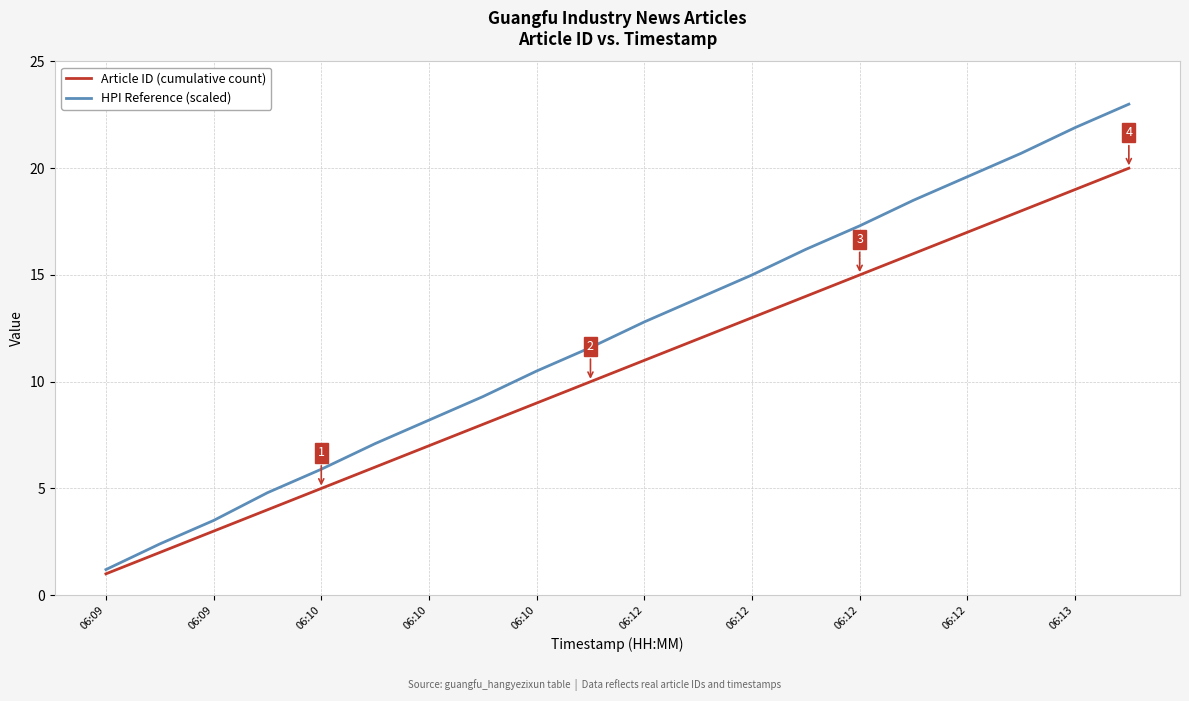

What is the greatest value displayed?

23.0